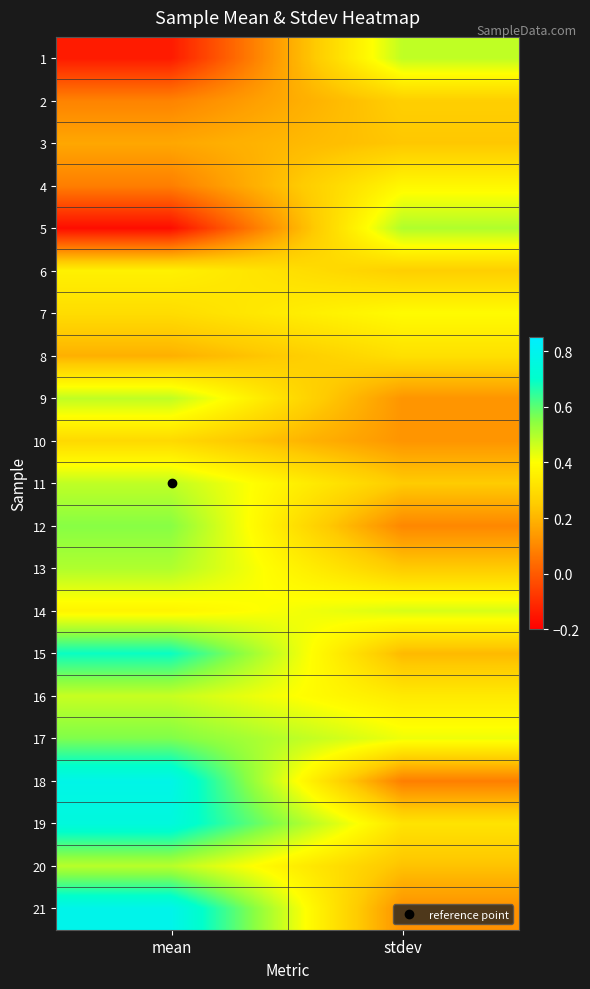

Which series changed the most between mean and stdev?

18